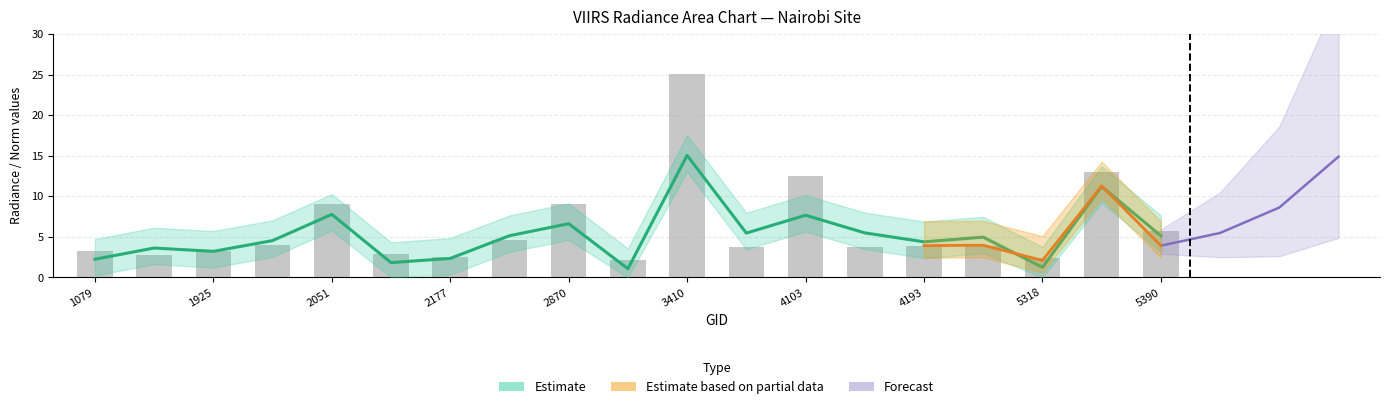

How many data points in dnbrad are above 3?

14